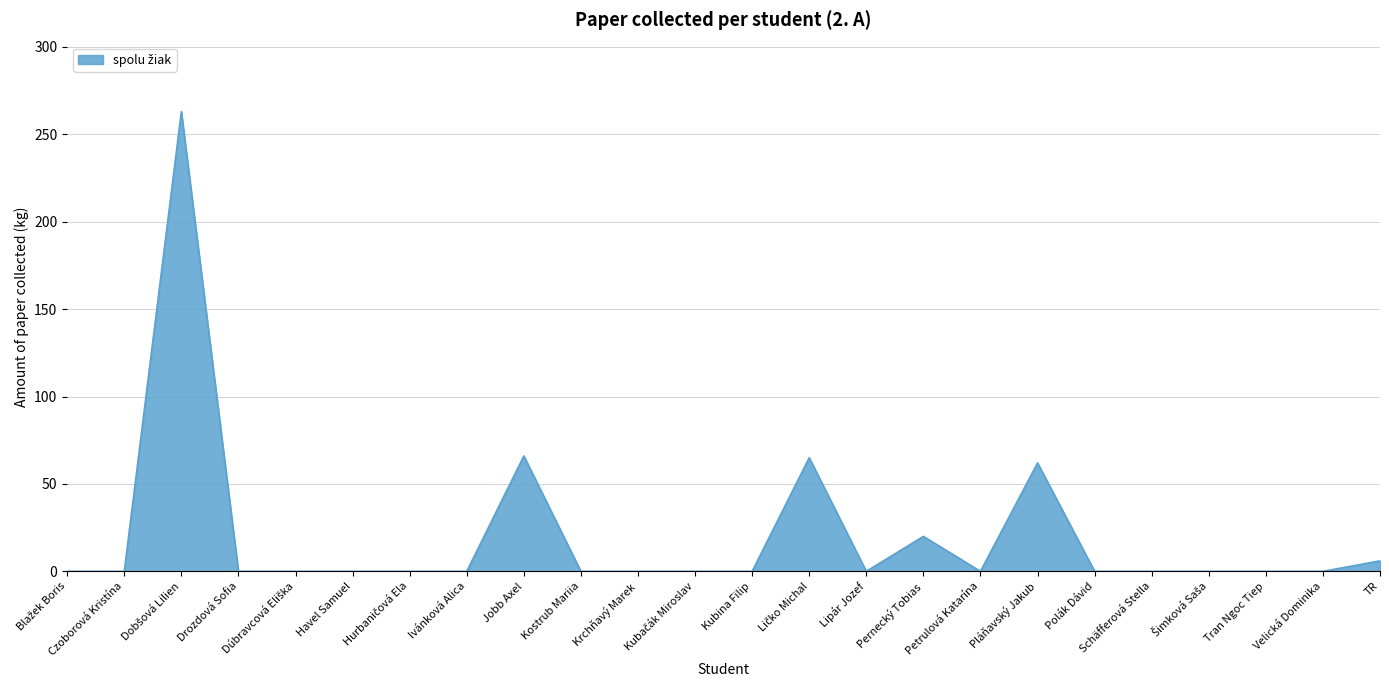

What is the maximum value shown in the chart?

263